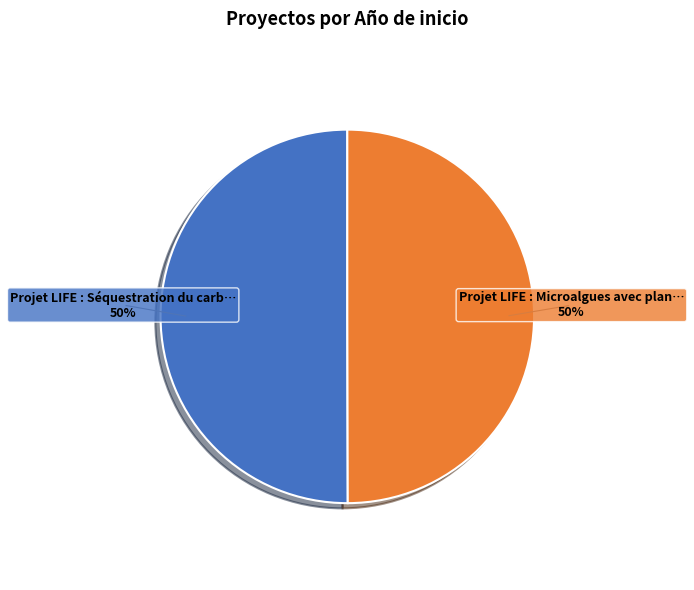

How many segments does this pie chart have?

2